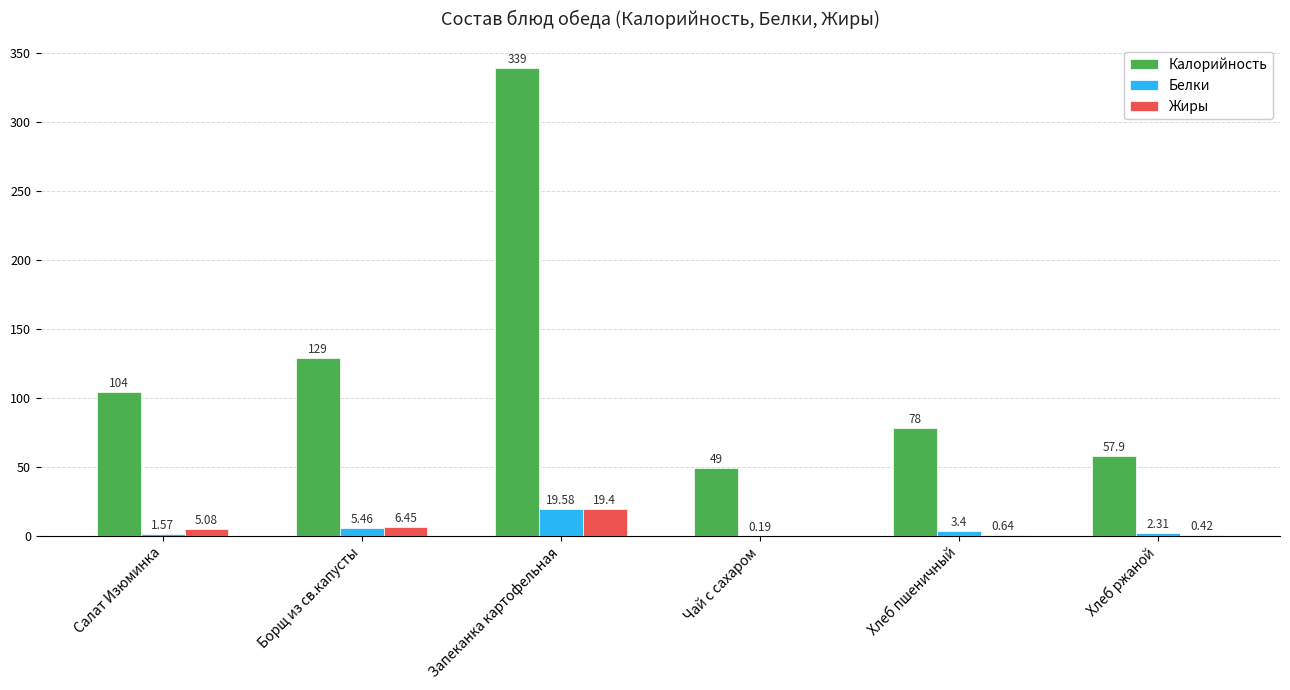

Where does the Жиры series first go above 5?

Салат Изюминка